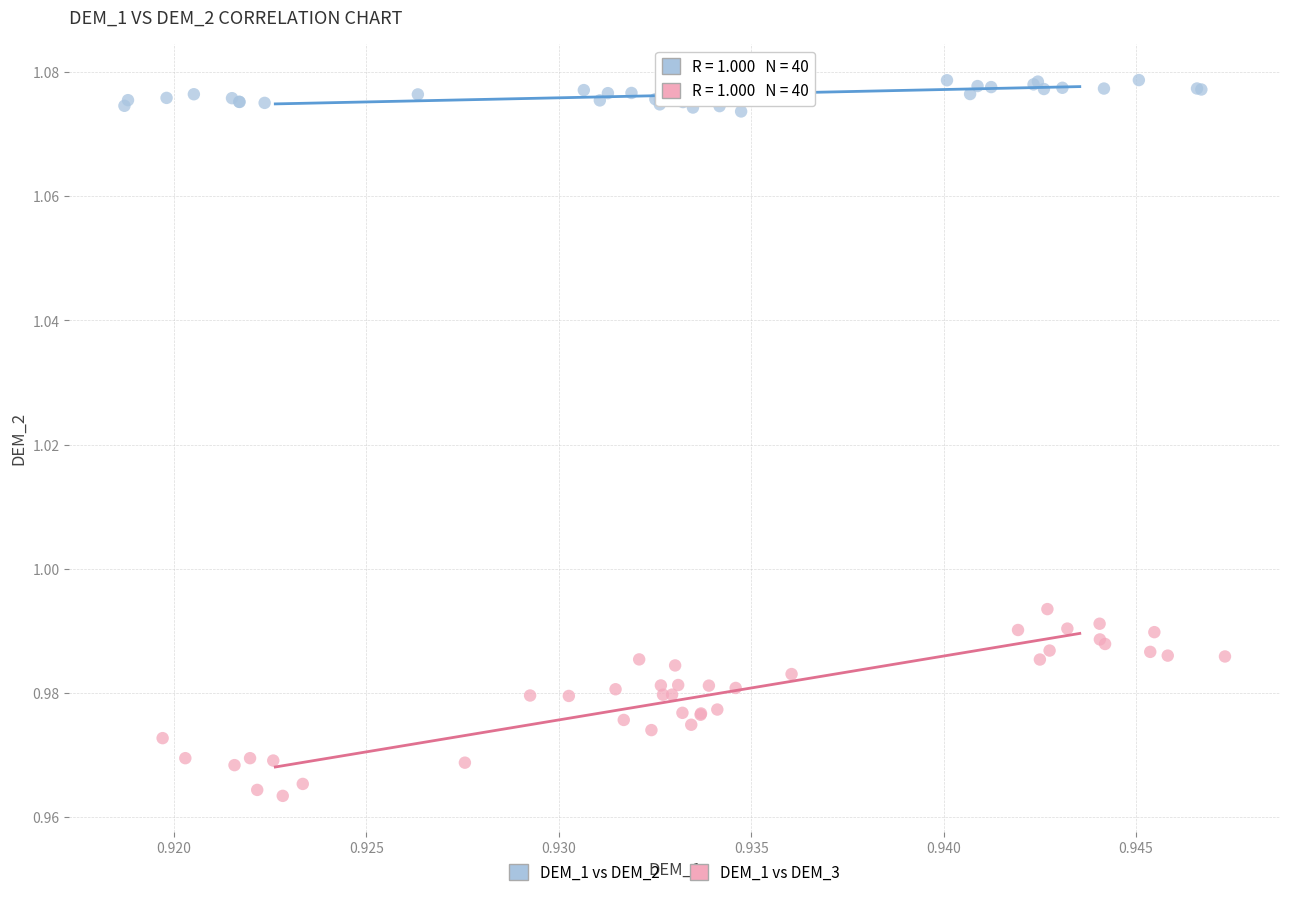

Which series contains the lowest Y value?

DEM_1 vs DEM_3